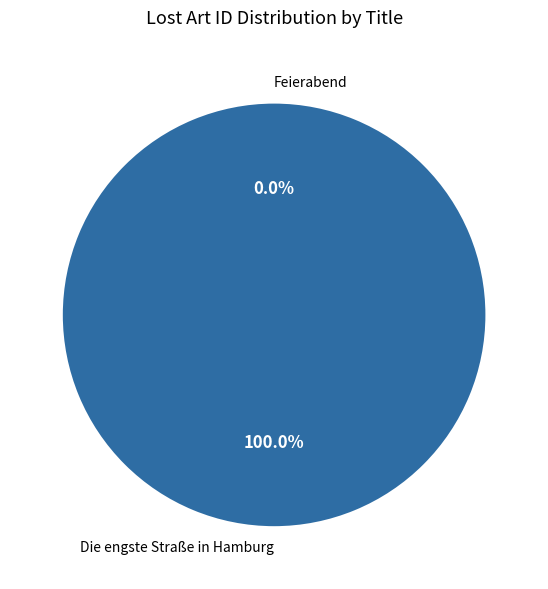

Is Die engste Straße in Hamburg the majority of the pie?

Yes